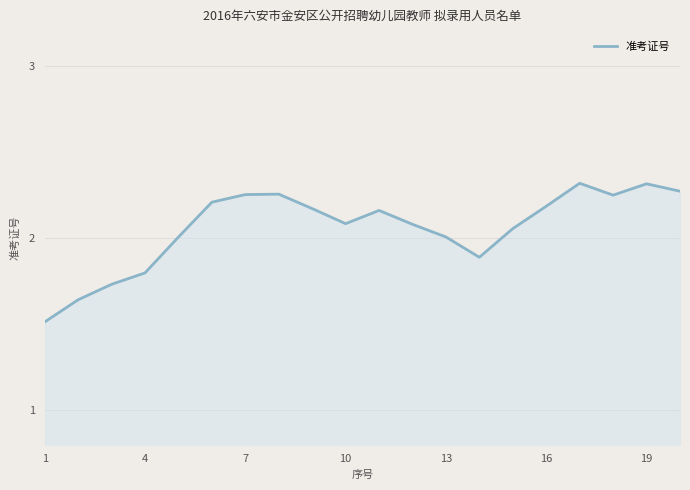

What is the difference between the maximum and minimum values?

0.8